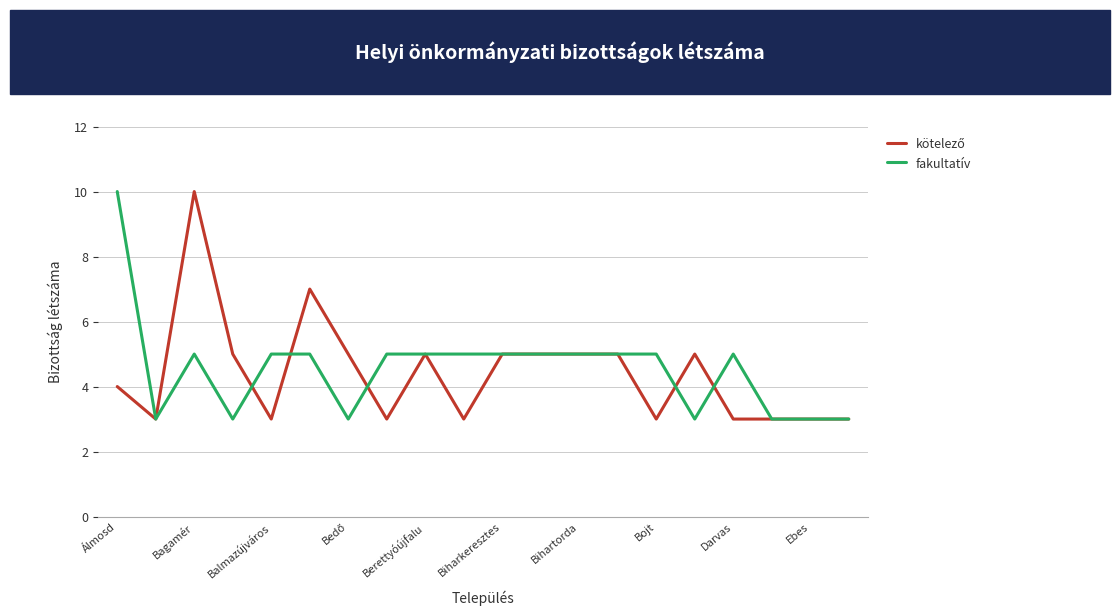

What is the smallest value displayed?

3